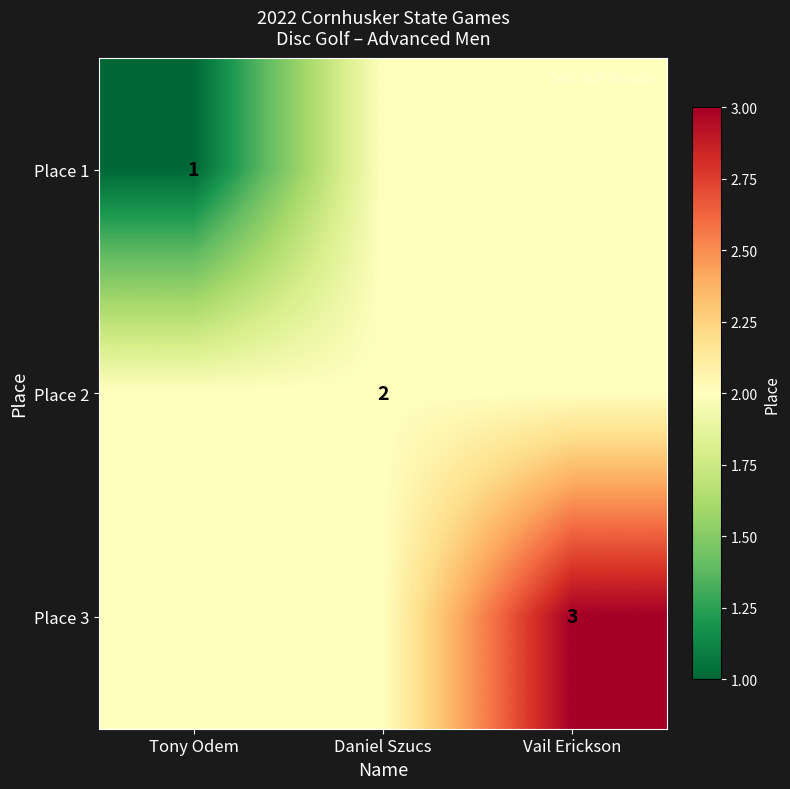

How many data points does each series have?

3